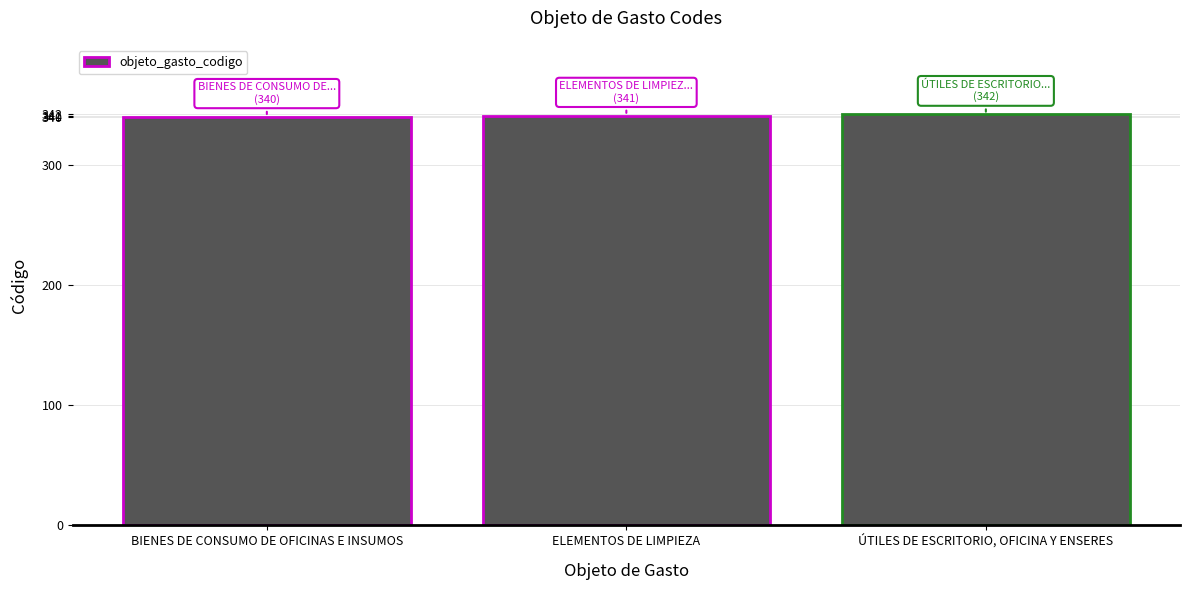

List the labels in order of value, smallest first.

BIENES DE CONSUMO DE OFICINAS E INSUMOS, ELEMENTOS DE LIMPIEZA, ÚTILES DE ESCRITORIO, OFICINA Y ENSERES